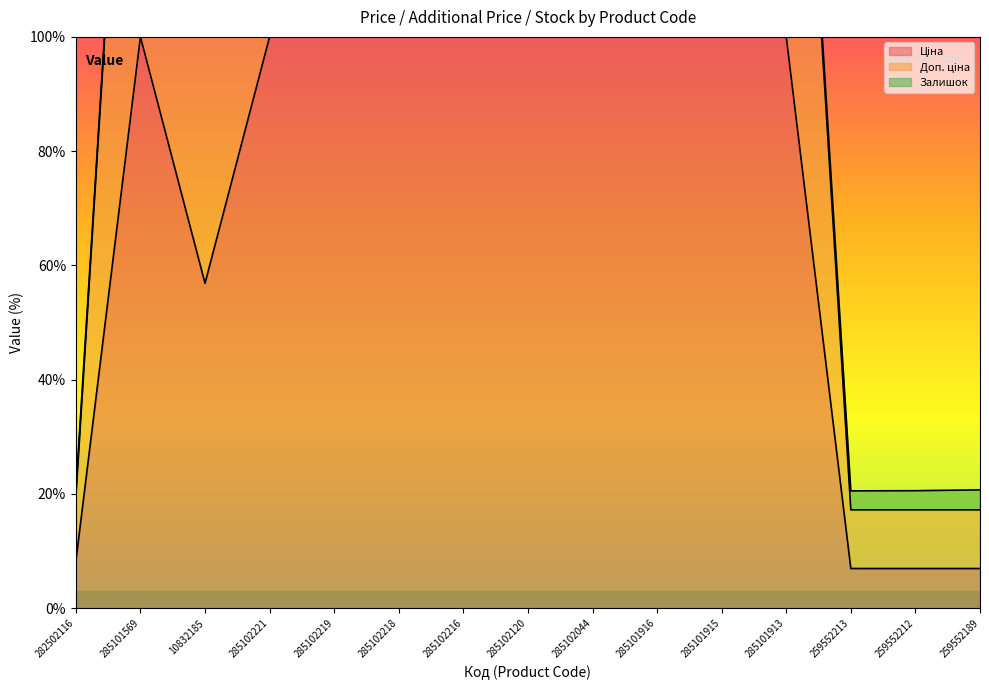

In Ціна, how many points are lower than both neighbors (excluding endpoints)?

1